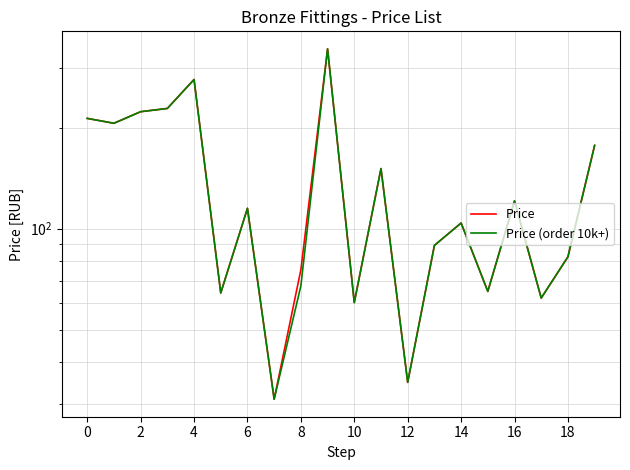

Which series has the widest spread of values?

Price